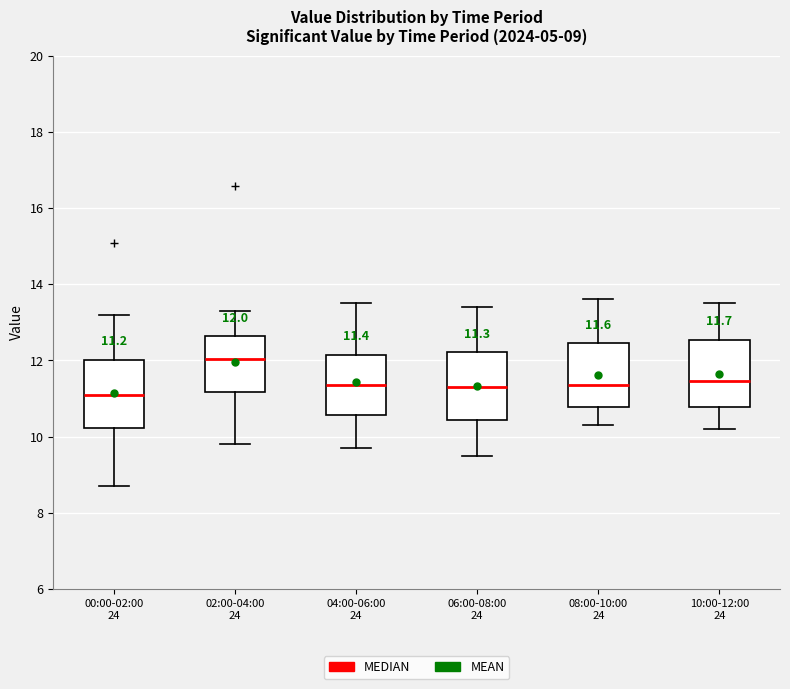

Which box's median line is the lowest?

00:00-02:00 24